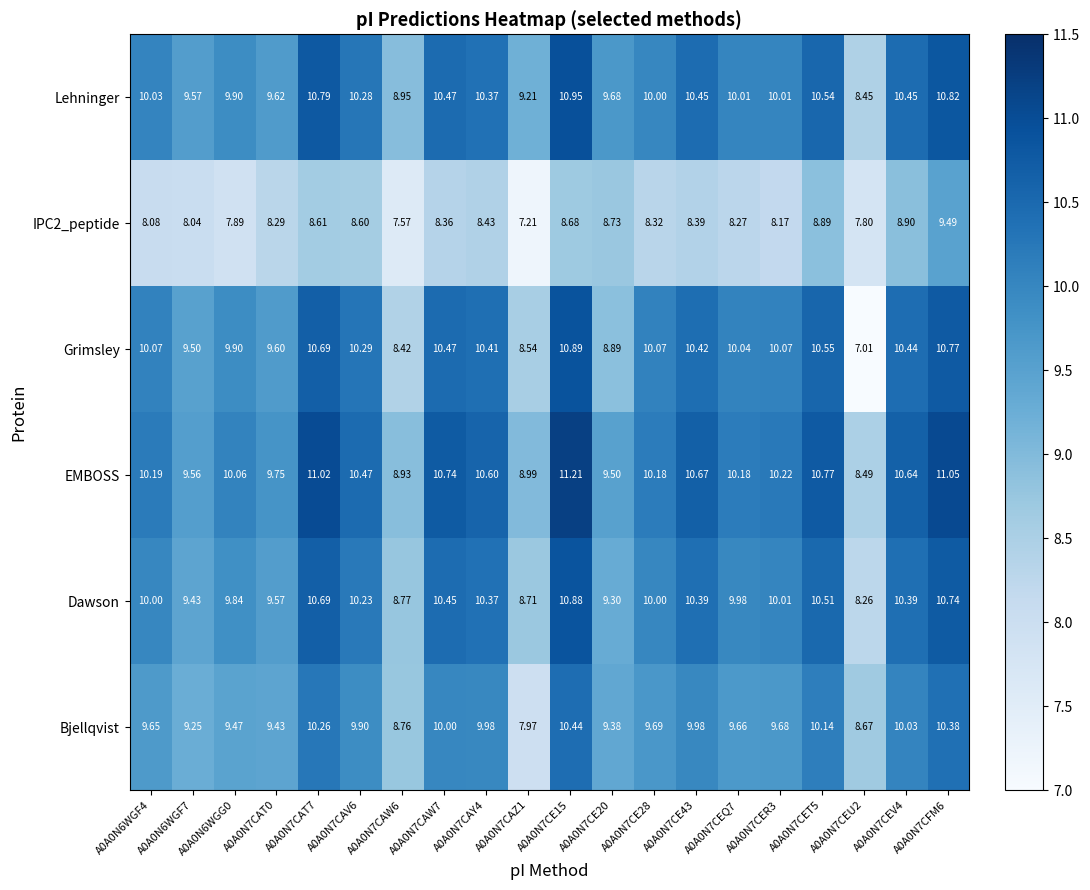

Which series has the largest range (max minus min)?

Grimsley